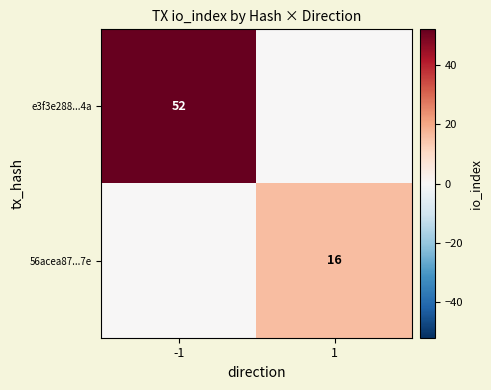

Count the number of data series in this chart.

2